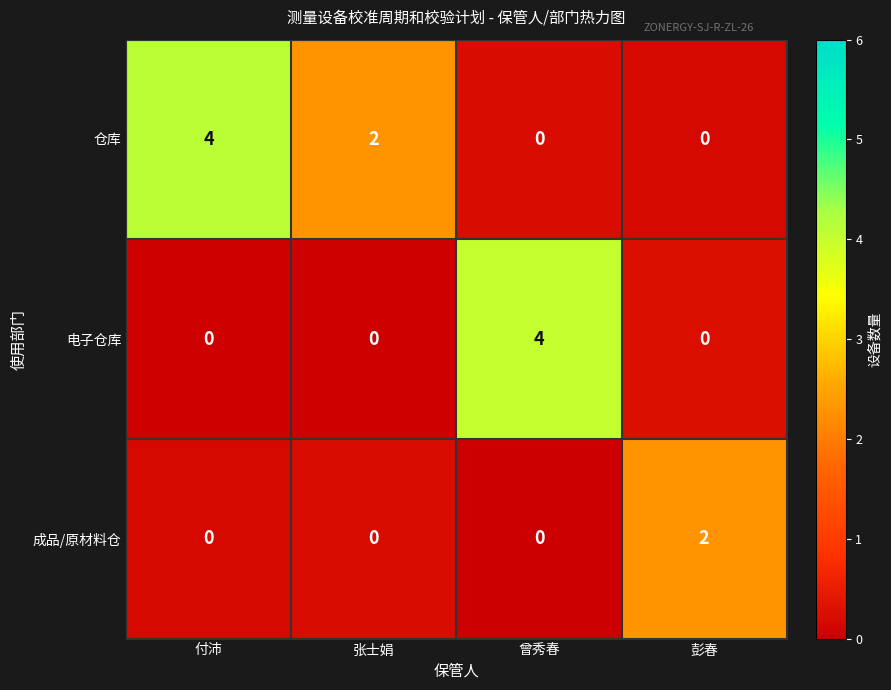

List the series in order of their overall mean, highest first.

仓库, 电子仓库, 成品/原材料仓